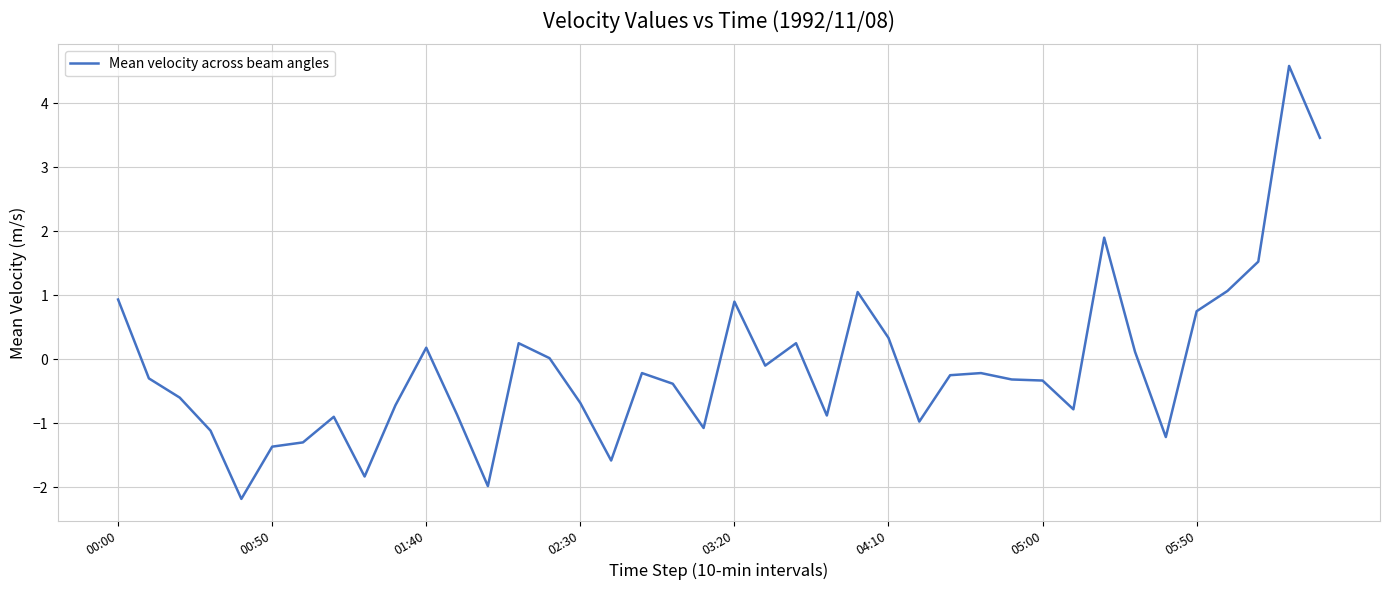

Does the chart have visible grid lines?

Yes